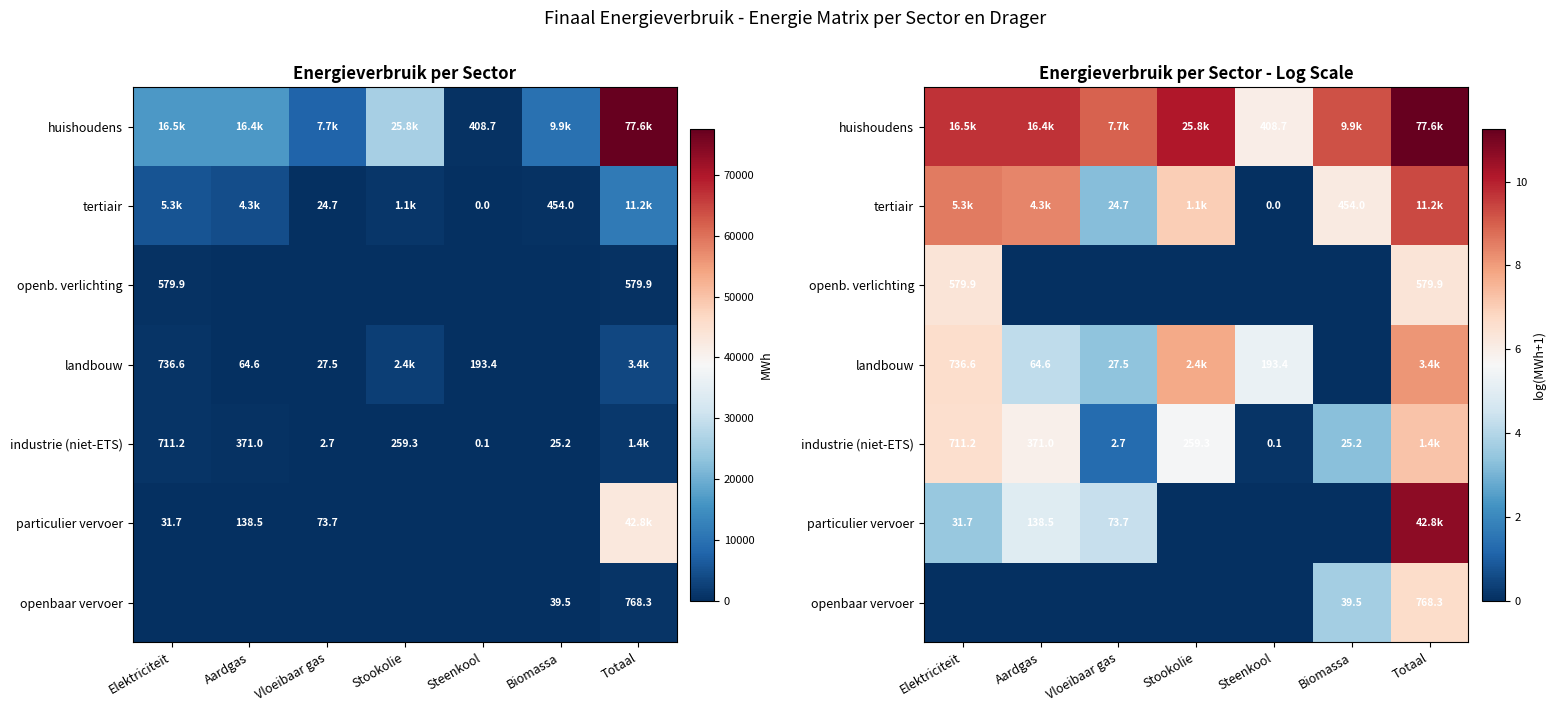

Where does the huishoudens series first go above 9?

Elektriciteit